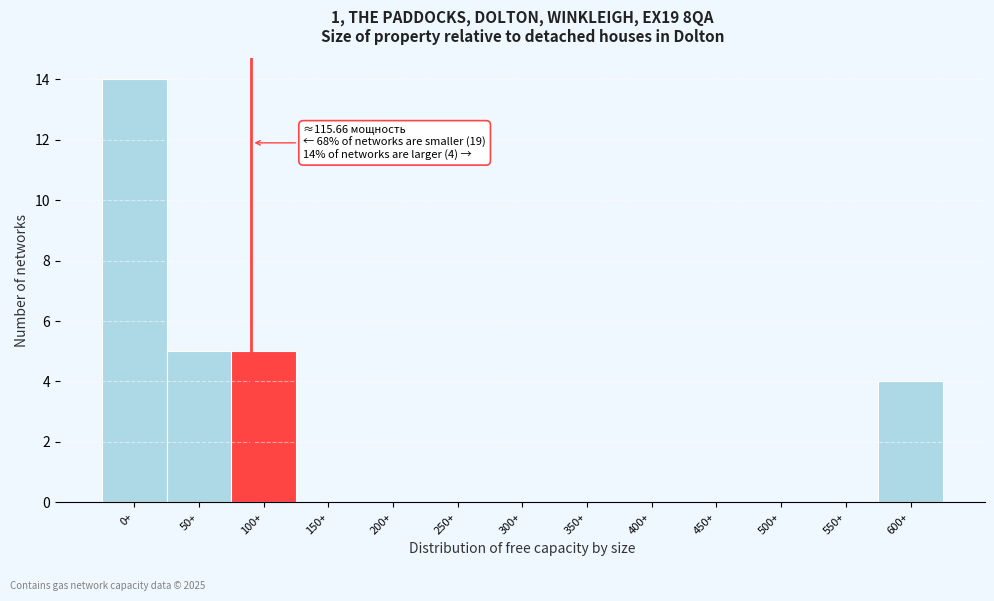

Reading right to left, list all the values displayed in this chart.

600+=4	550+=0	500+=0	450+=0	400+=0	350+=0	300+=0	250+=0	200+=0	150+=0	100+=5	50+=5	0+=14